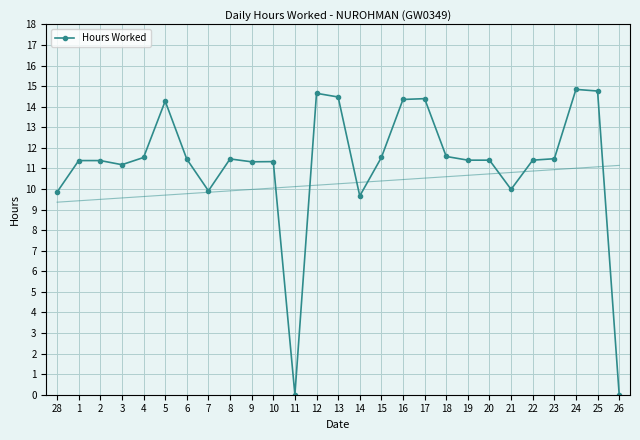

At which label does the data first exceed 11?

1